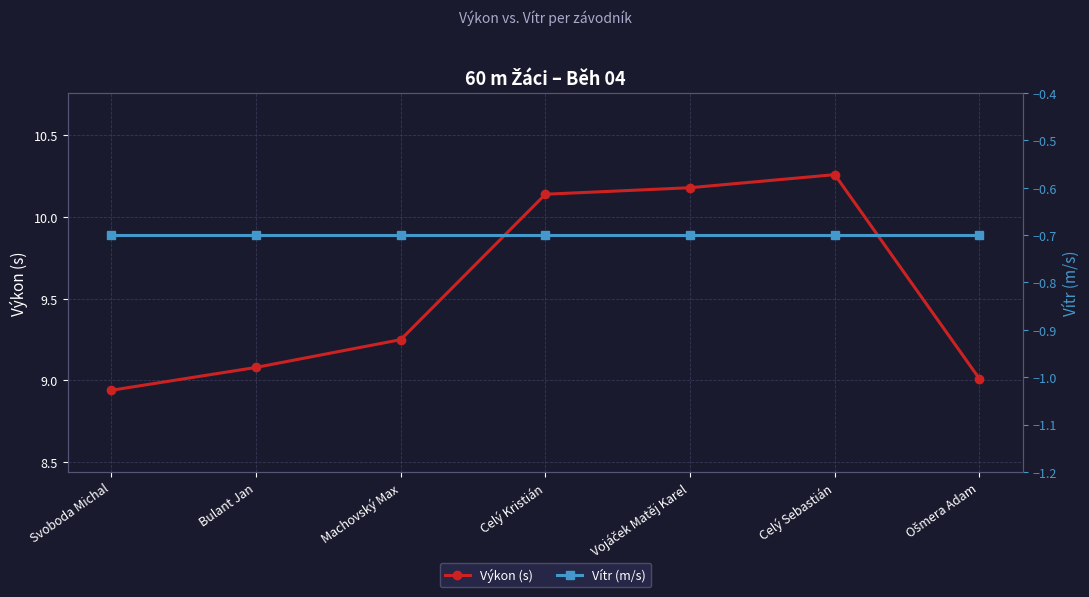

Reading left to right, list all the values displayed in this chart.

Výkon (s): 8.9	9.1	9.2	10.1	10.2	10.3	9.0
Vítr (m/s): -0.7	-0.7	-0.7	-0.7	-0.7	-0.7	-0.7